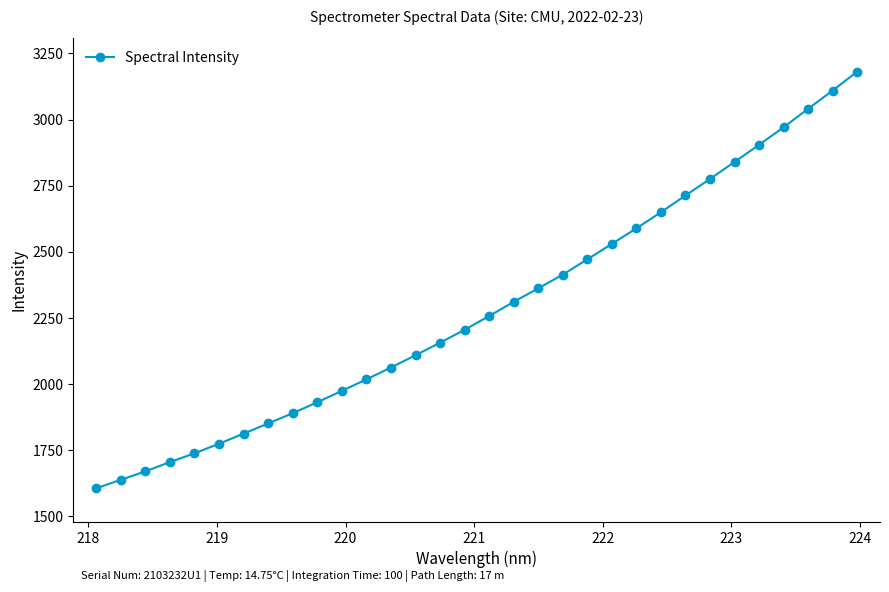

How many categories are shown in the chart?

32